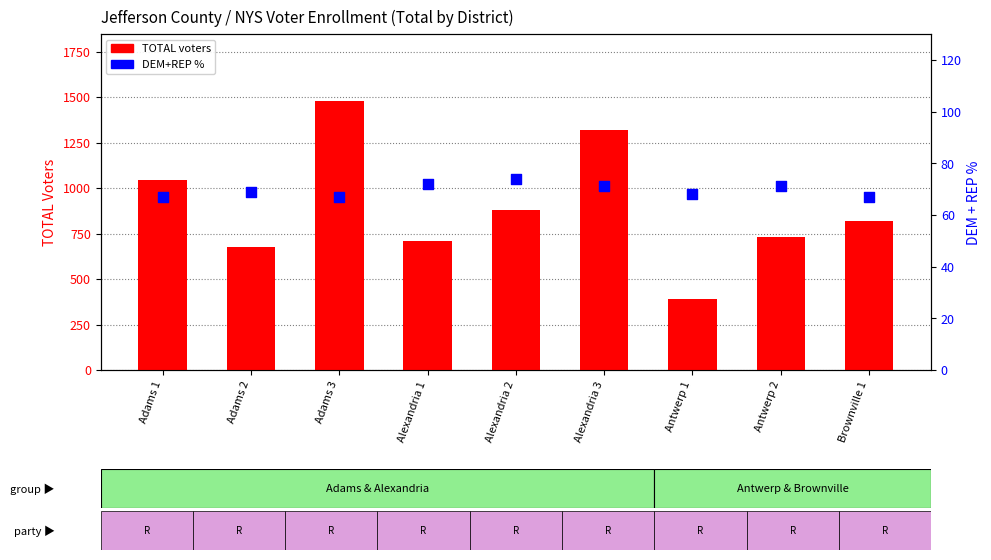

Which series reaches the maximum Y coordinate?

TOTAL voters